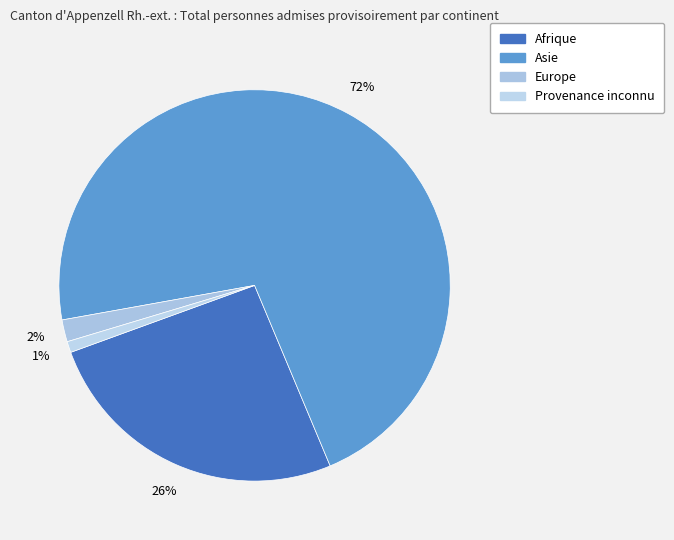

To the nearest percent, what is the average slice percentage?

25%